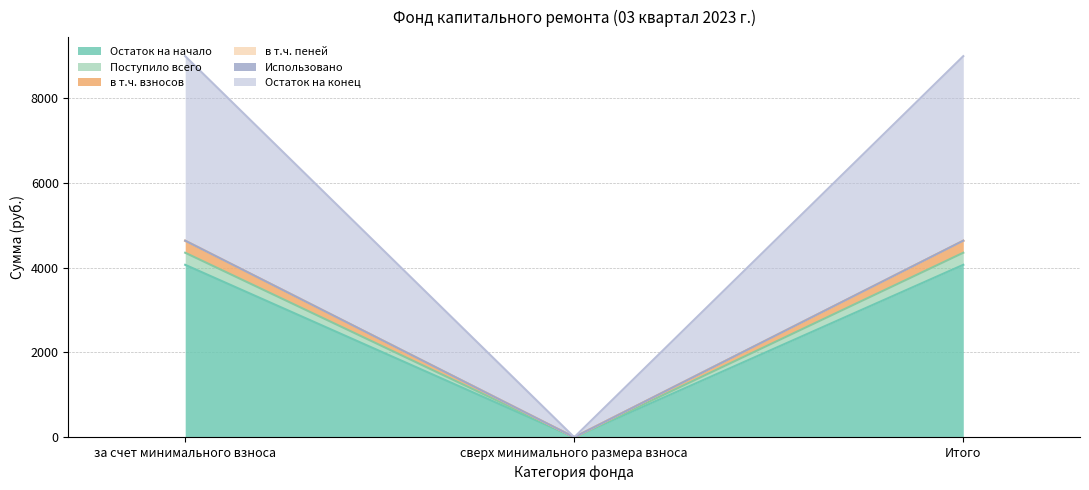

The value of Остаток на начало at сверх минимального размера взноса is 0.0. True or false?

True